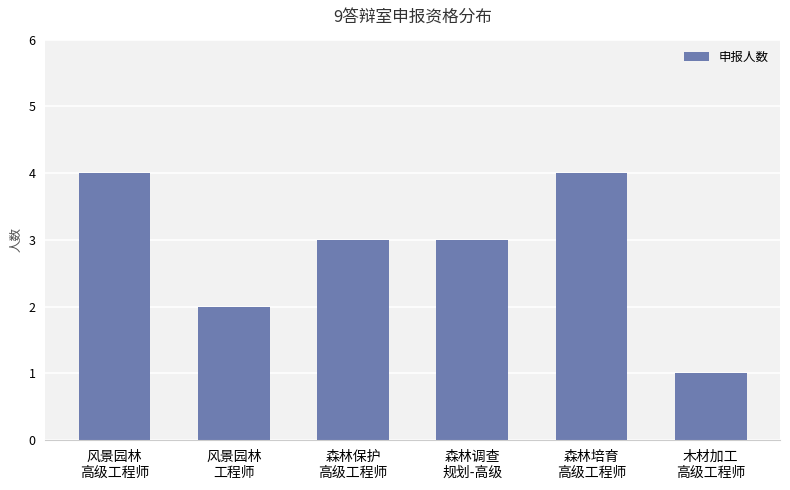

The value at 木材加工
高级工程师 is 1. True or false?

True